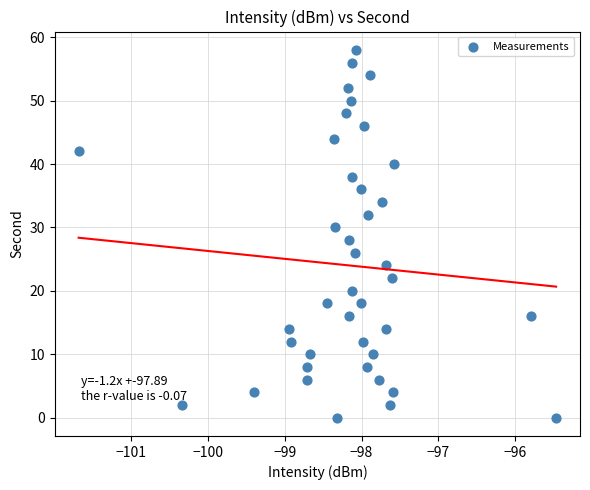

What is the range of Y values (max minus min)?

58